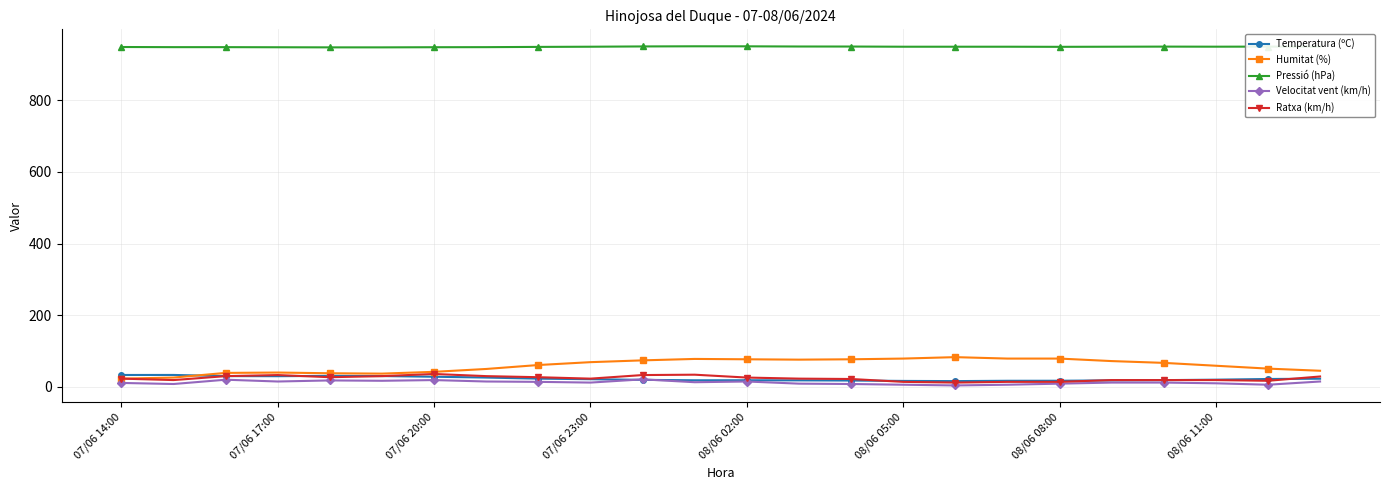

Which series has the widest spread of values?

Humitat (%)